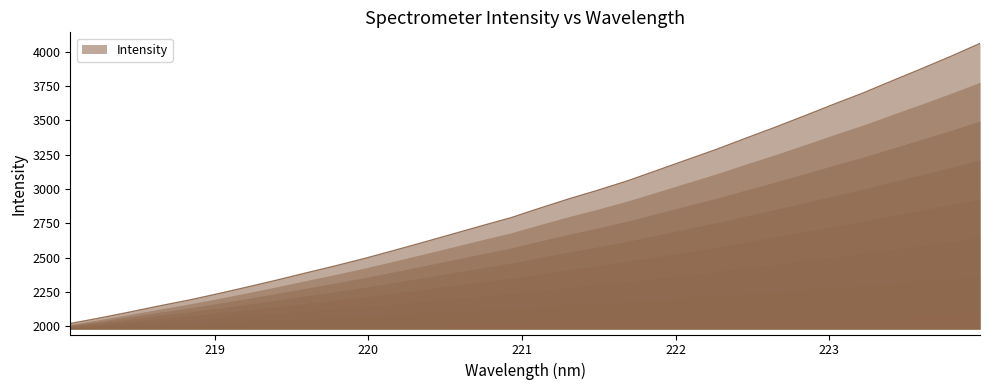

What is the difference between the maximum and minimum values?

2040.8